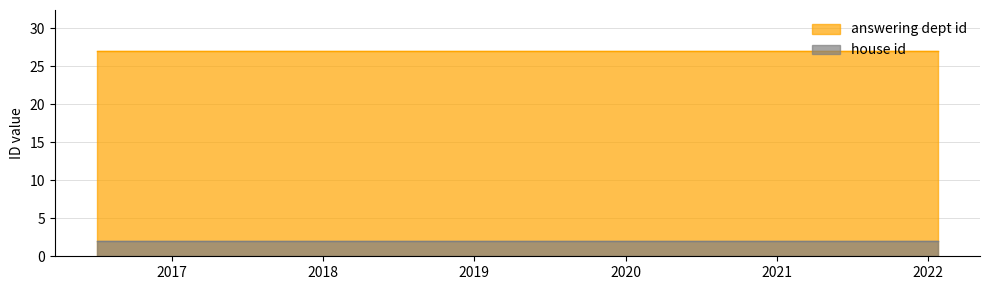

What is the sum of all answering dept id values?

270